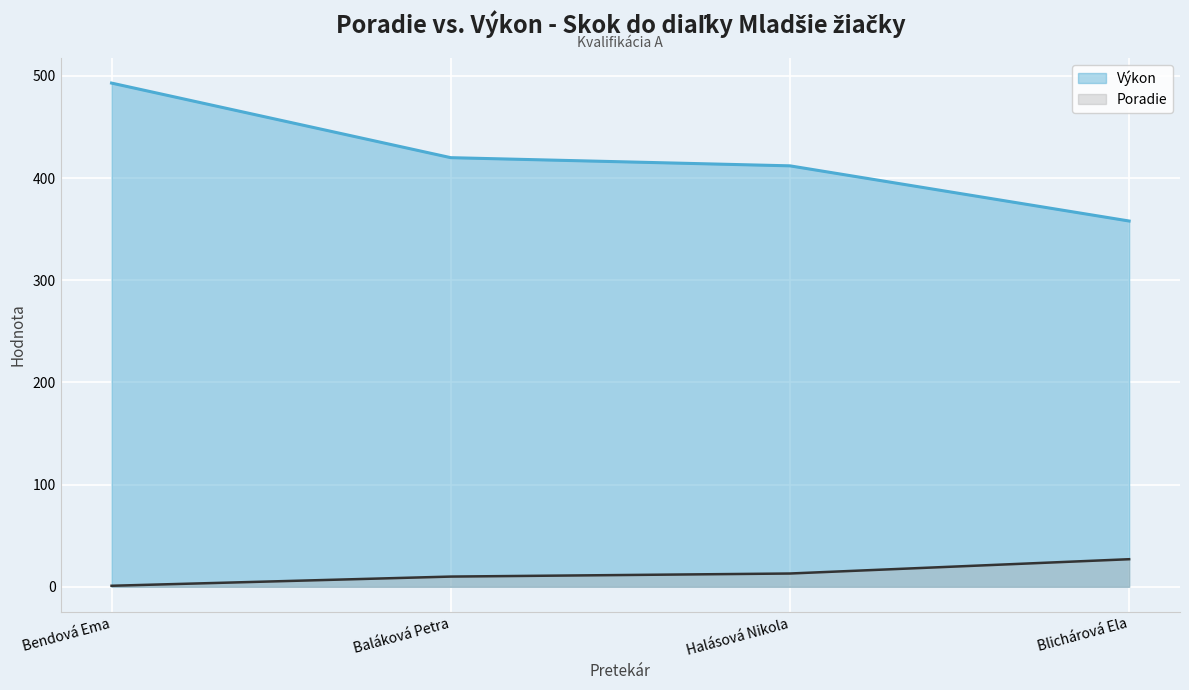

Read the Výkon value at Bendová Ema, to the nearest 5.

495